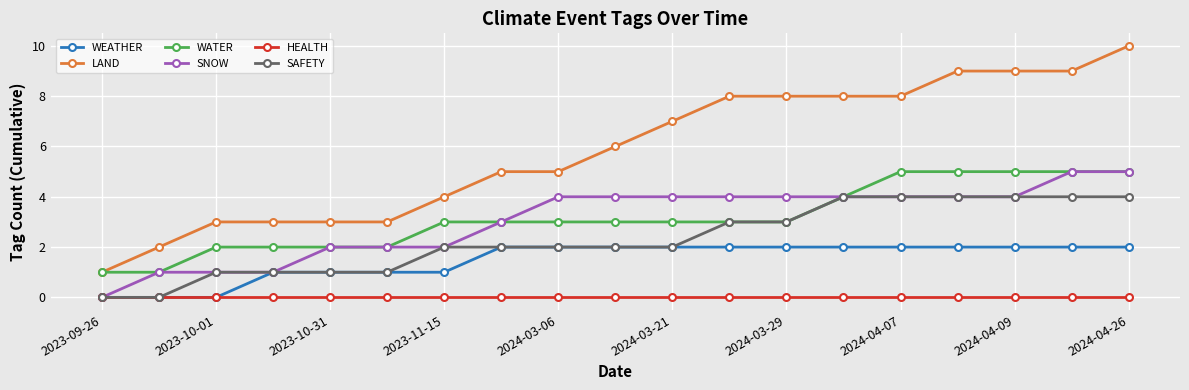

Which series has the largest range (max minus min)?

LAND